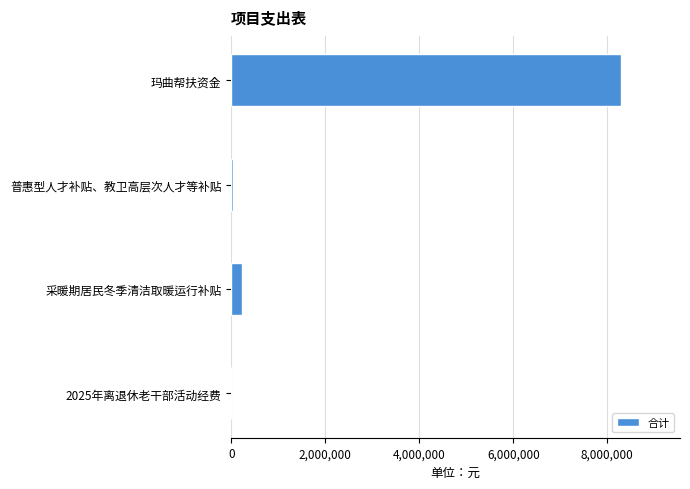

Reading bottom to top, what are all the values shown in this chart?

2025年离退休老干部活动经费=1300	采暖期居民冬季清洁取暖运行补贴=228000	普惠型人才补贴、教卫高层次人才等补贴=48000	玛曲帮扶资金=8300000